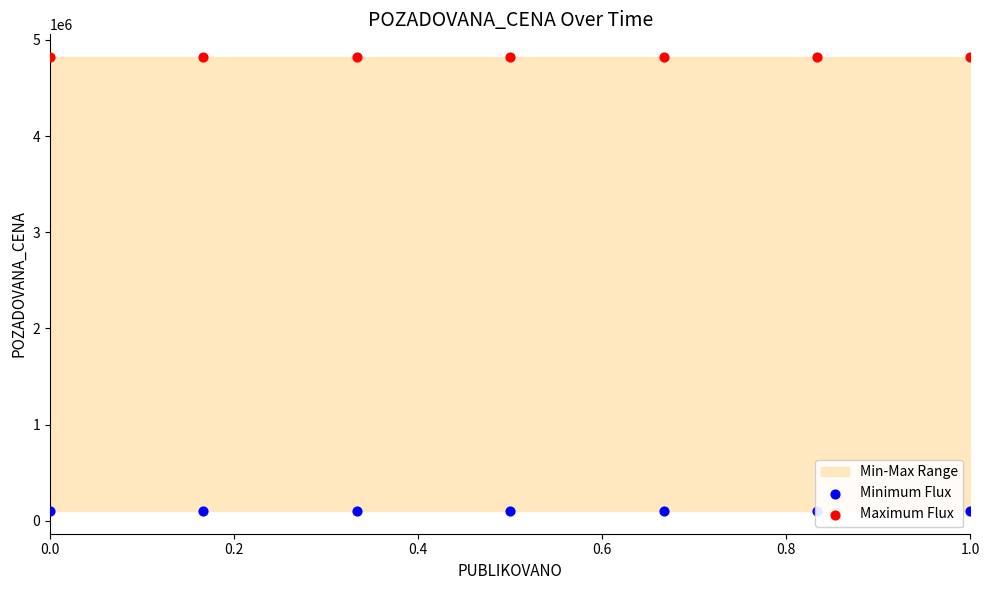

Which series contains the lowest Y value?

Minimum Flux